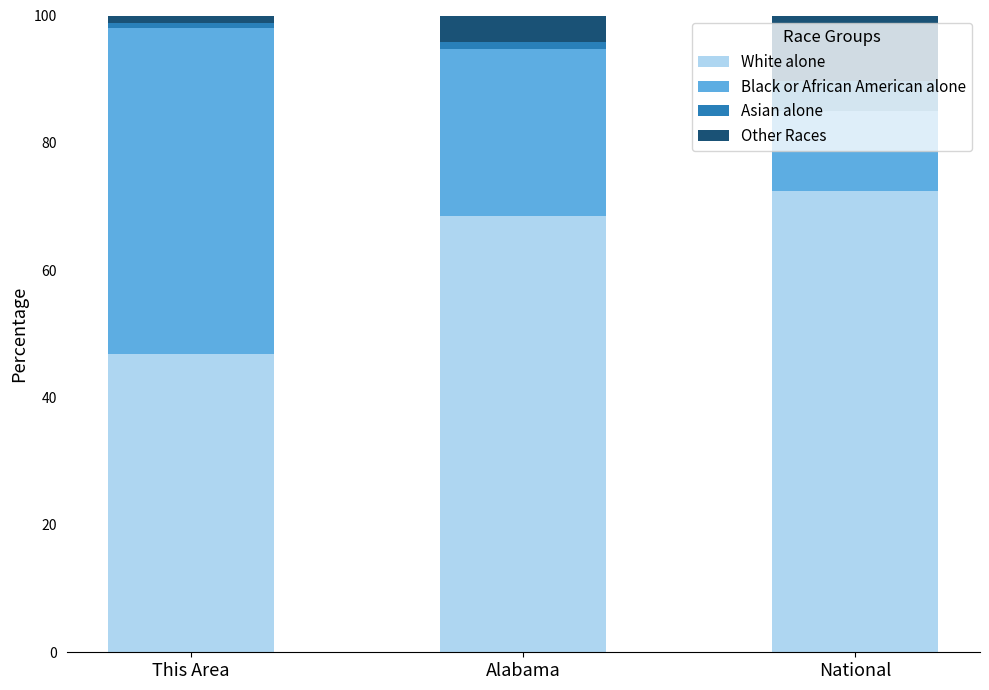

List the labels in order of White alone value, largest first.

National, Alabama, This Area